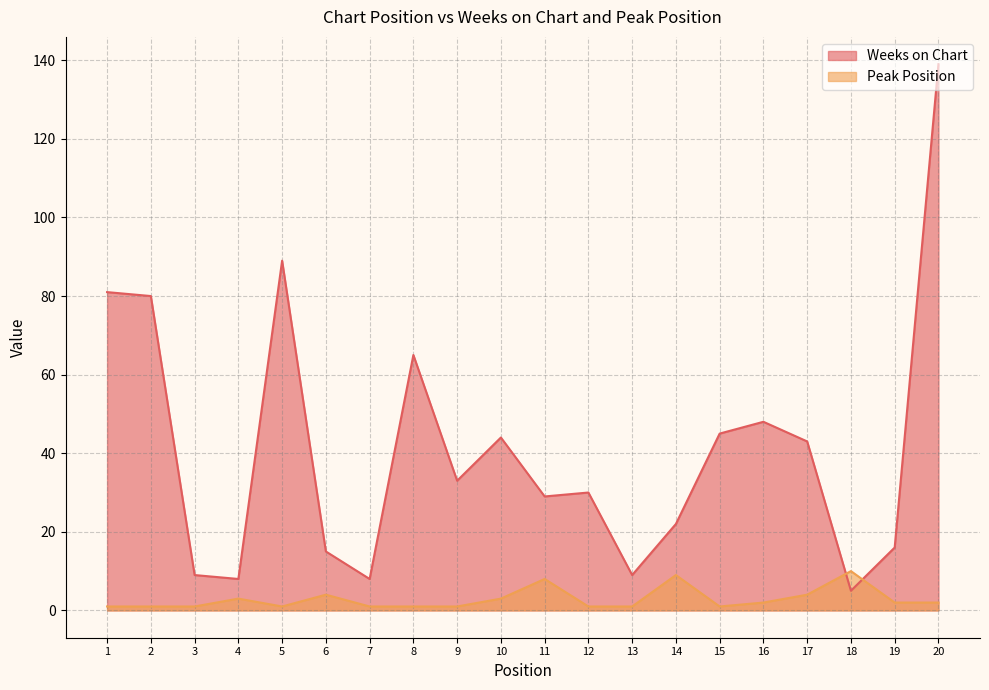

At which category does Peak Position reach its first local peak?

4